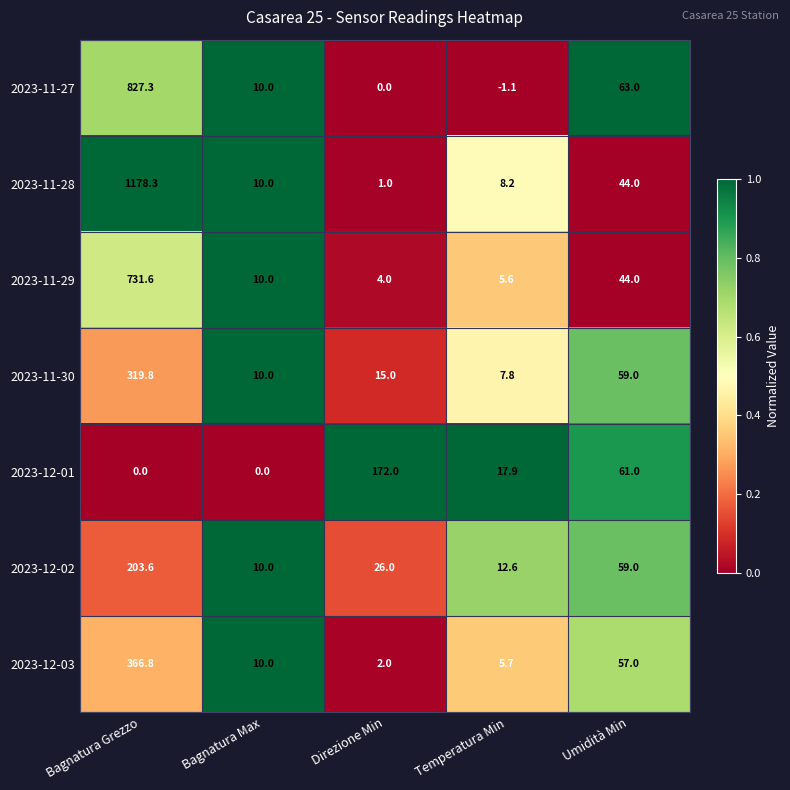

How many categories are shown in the chart?

5